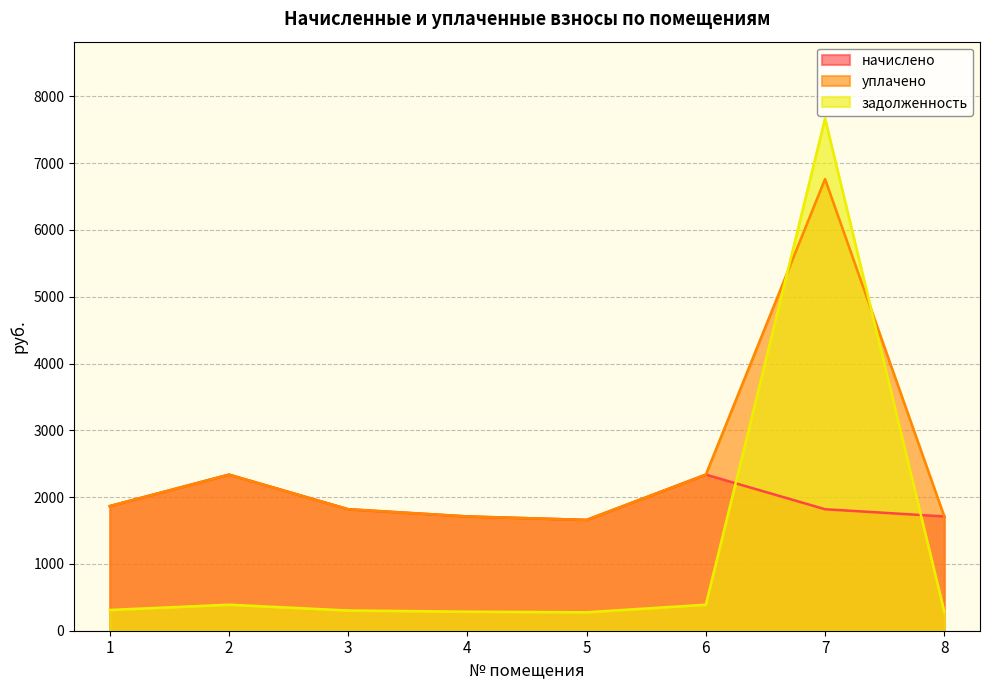

What is the average value of the начислено series?

1907.3